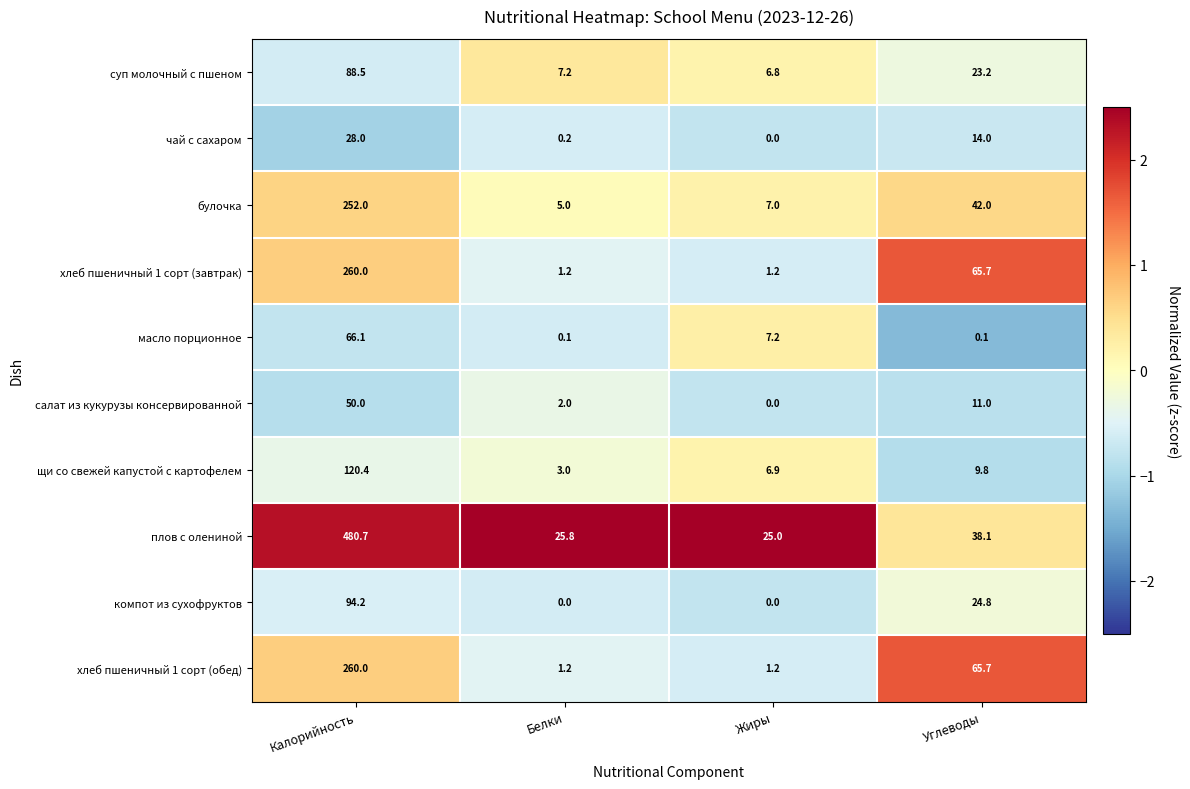

At which category does the chart reach its peak across all series?

Калорийность